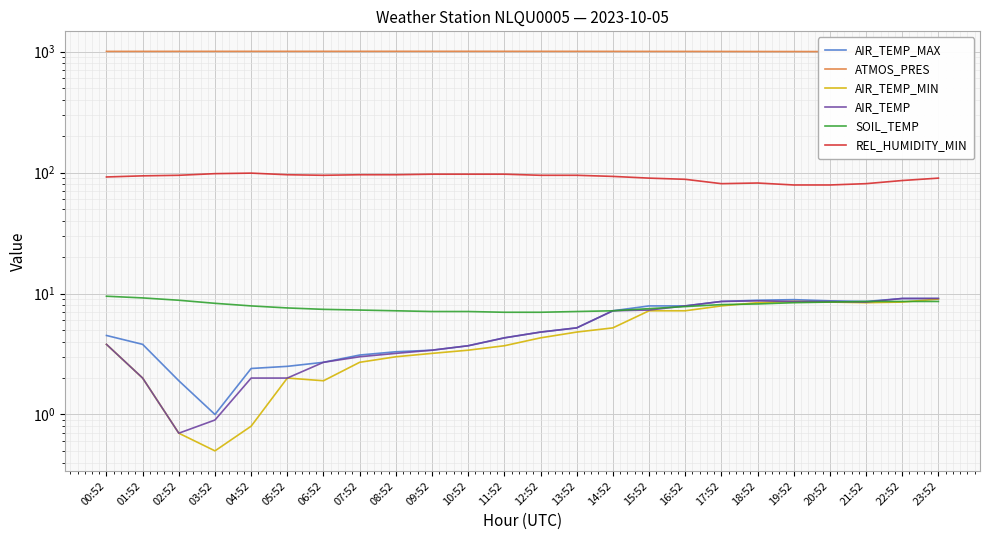

How many times do AIR_TEMP and SOIL_TEMP cross each other?

3